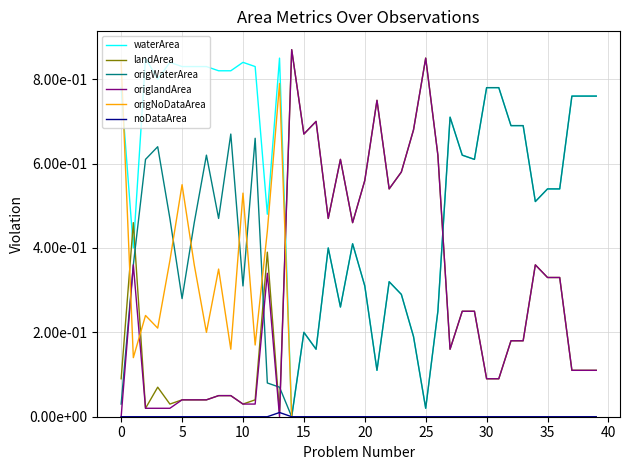

What is the difference between the maximum and minimum values in the waterArea series?

0.8